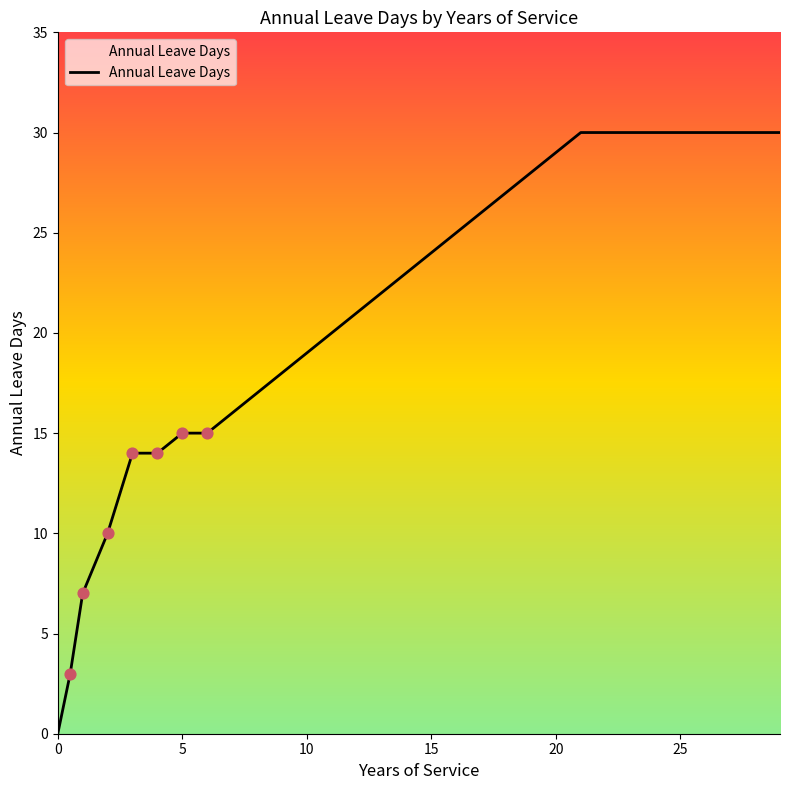

What is the greatest value displayed?

30